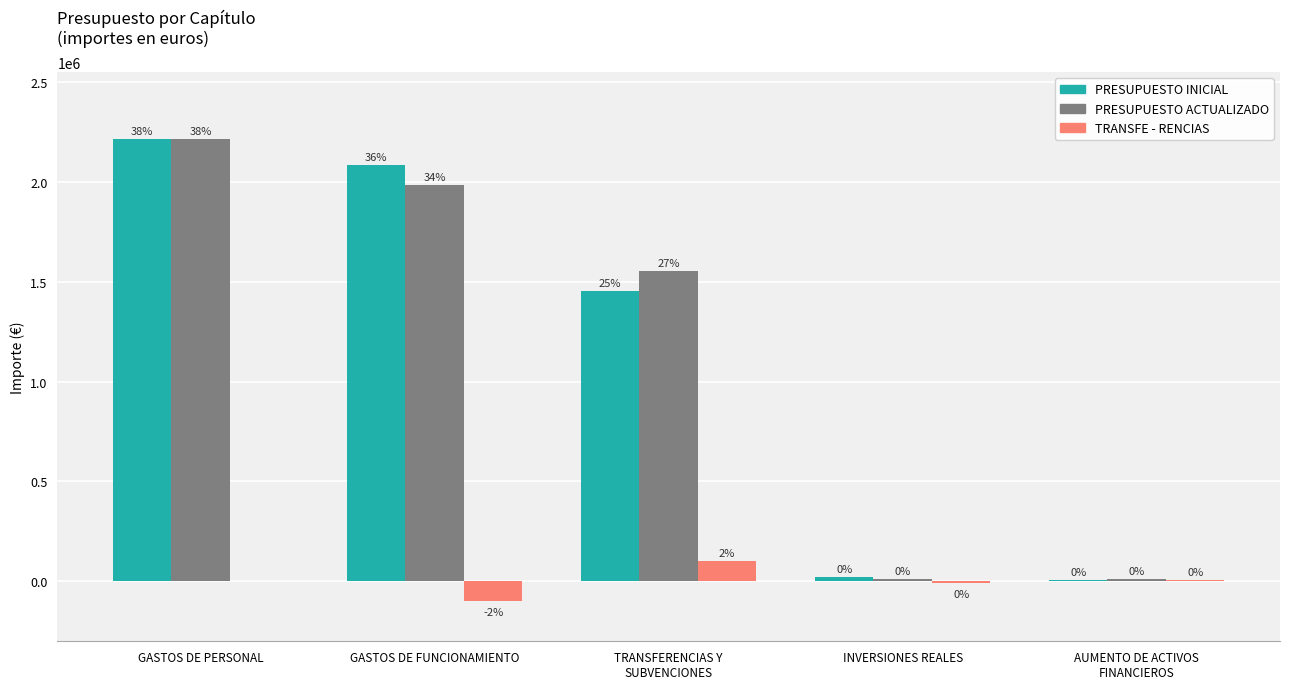

Are the bars horizontal?

No